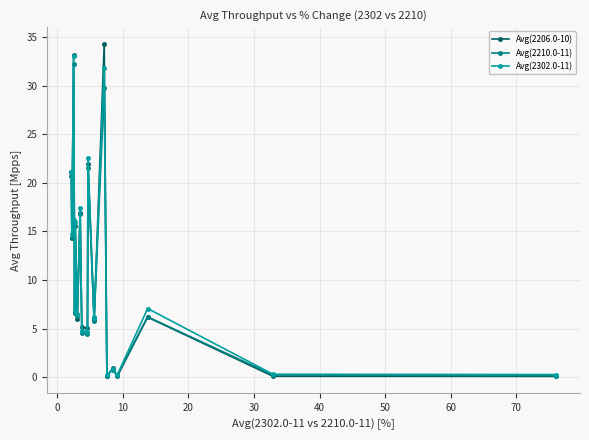

True or false: Avg(2302.0-11) has more than 1 interior local peaks.

True